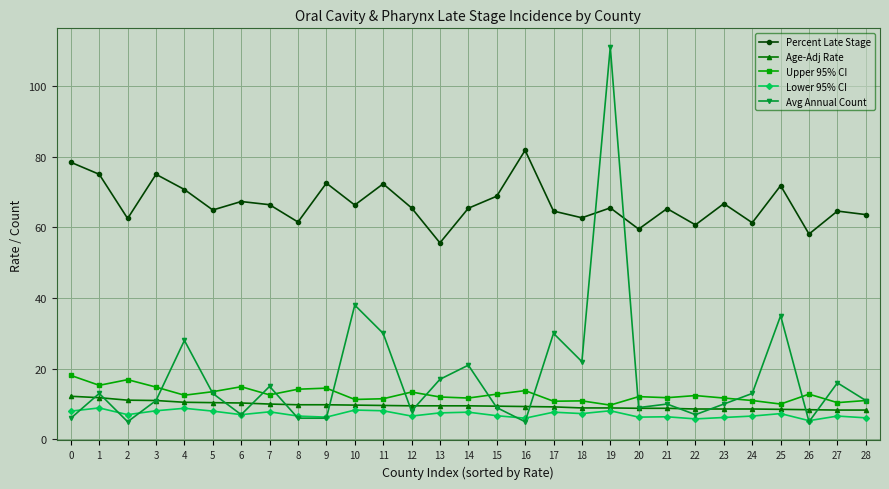

True or false: Upper 95% CI and Percent Late Stage cross at least once.

False